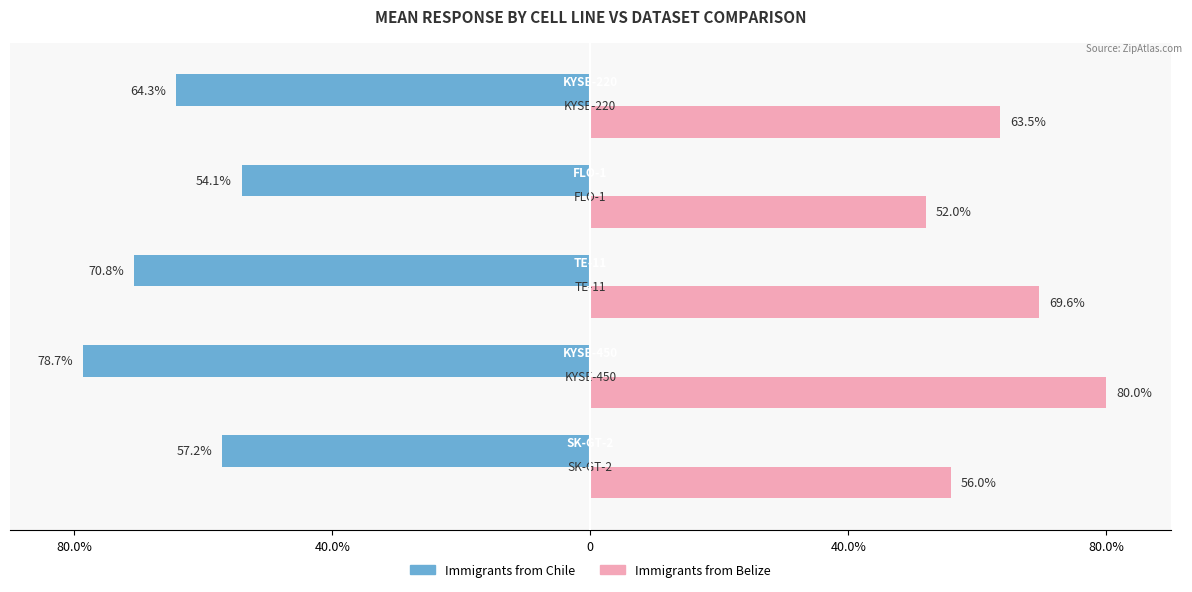

What is the difference between the maximum and minimum values in the Immigrants from Chile series?

24.6